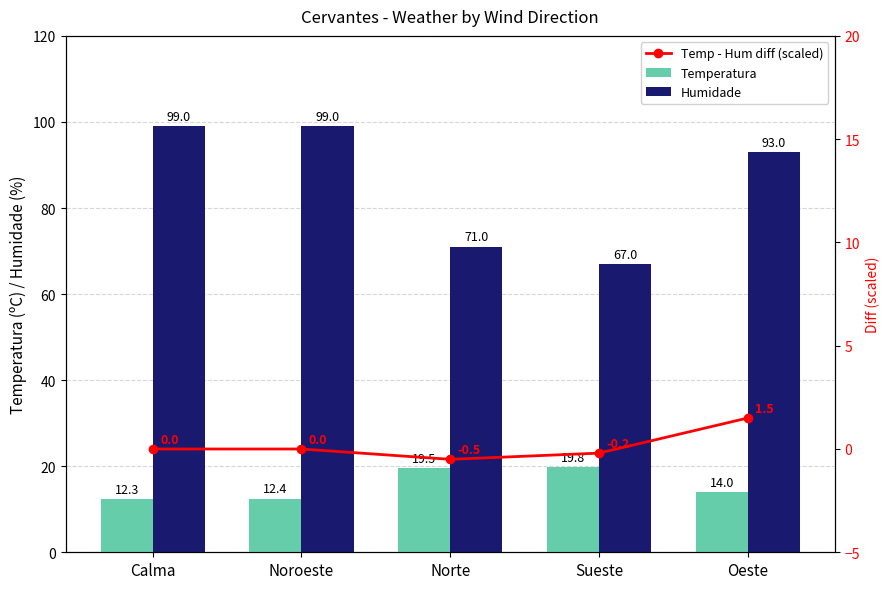

Reading left to right, list all the values displayed in this chart.

Temperatura: Calma=12.3	Noroeste=12.4	Norte=19.5	Sueste=19.8	Oeste=14.0
Humidade: Calma=99.0	Noroeste=99.0	Norte=71.0	Sueste=67.0	Oeste=93.0
Temp - Hum diff (scaled): Calma=0.0	Noroeste=0.0	Norte=-0.5	Sueste=-0.2	Oeste=1.5